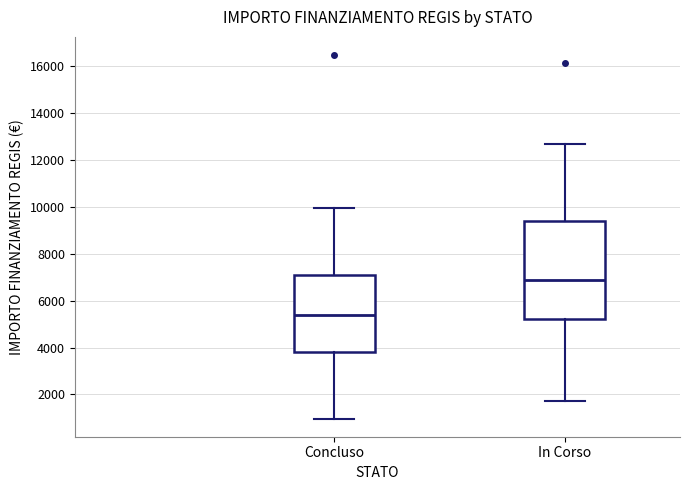

Which box's median line is the highest?

In Corso